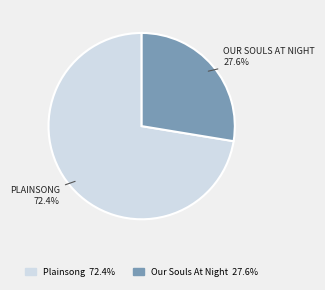

Does any single category account for the majority?

Yes